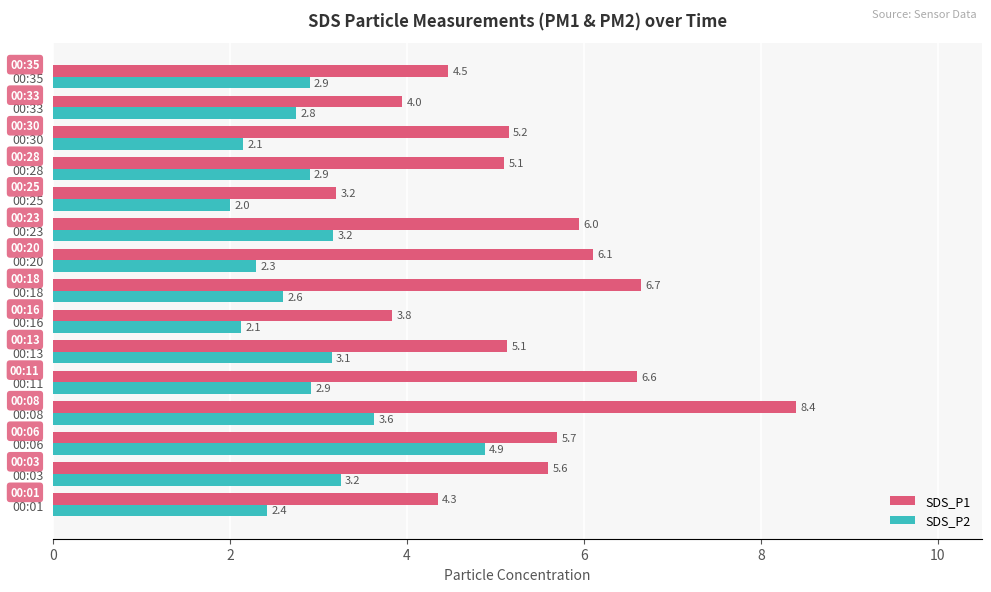

How many data points in SDS_P2 are above 2?

14